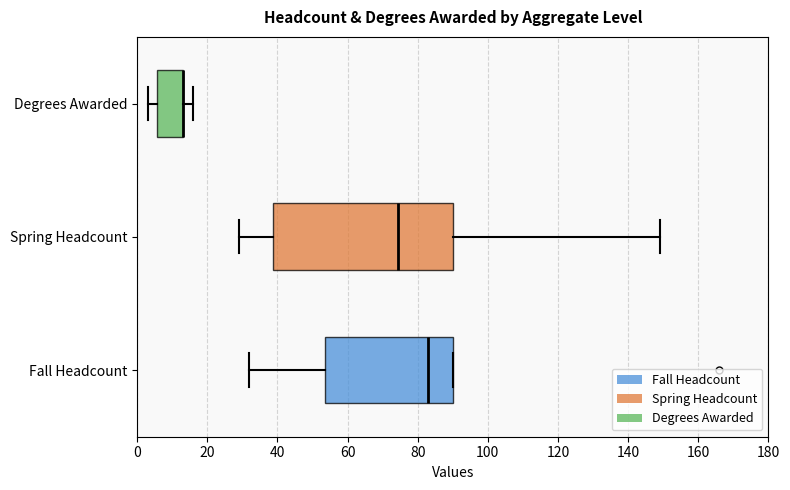

Reading bottom to top, transcribe this box plot: for each box, give where its median line is, the range the box spans, and where its two whiskers end, as read against the x-axis. The values are not printed on the chart, so give them approximately, as read against the axis.

Fall Headcount: median 84, box 54 to 90, whiskers 32 to 90
Spring Headcount: median 74, box 38 to 90, whiskers 30 to 150
Degrees Awarded: median 14 (drawn on the box's right edge), box 6 to 14, whiskers 4 to 16